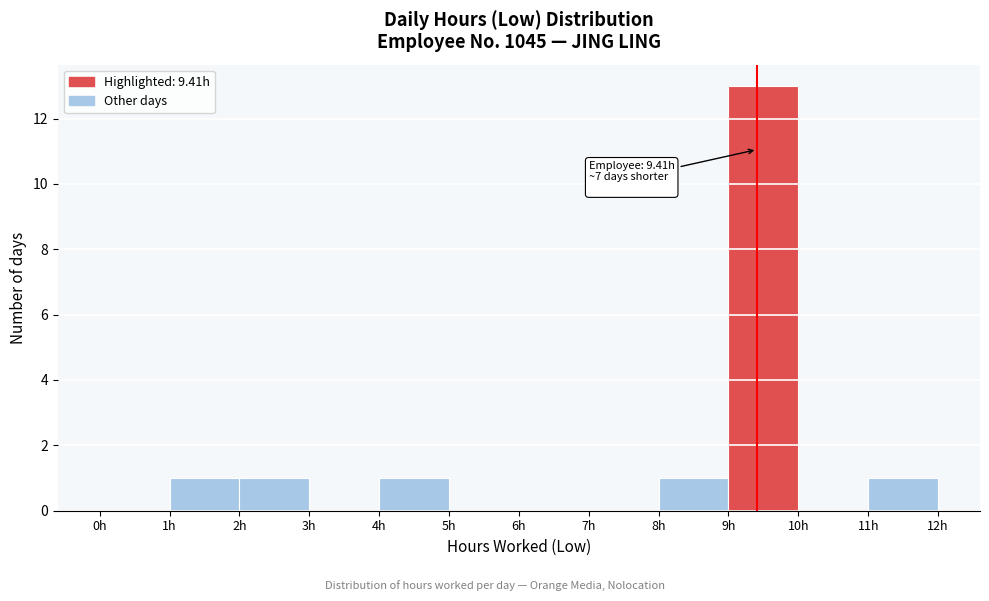

Over which range of the x-axis is the bar tallest?

9 to 10